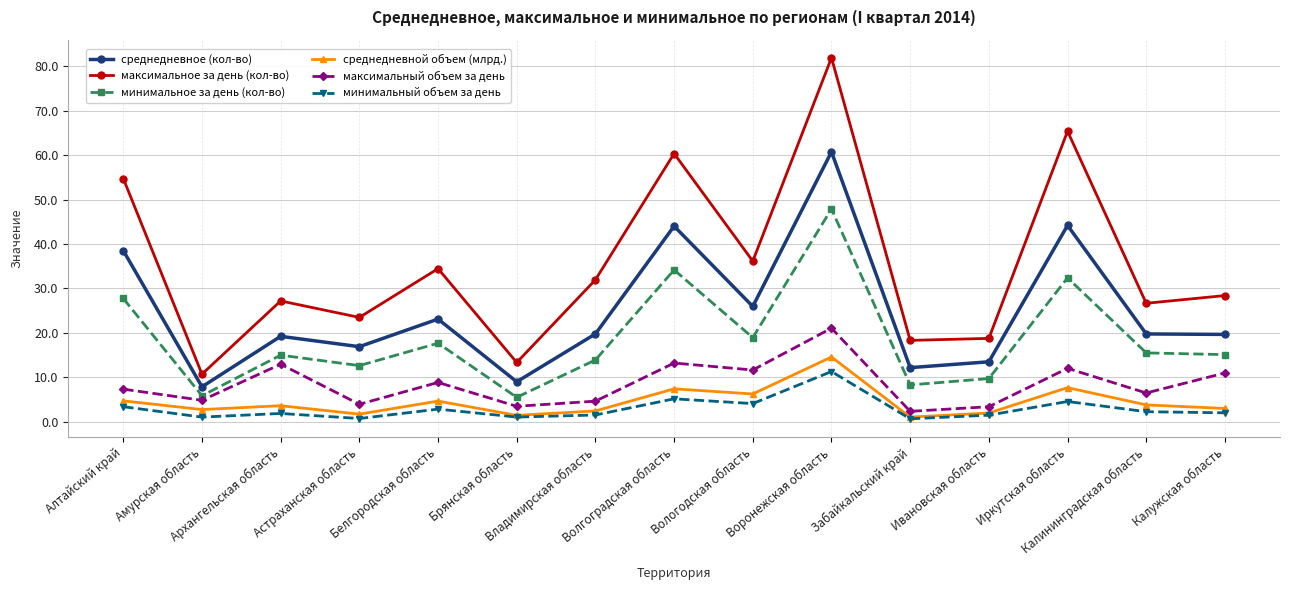

Which series has the largest range (max minus min)?

максимальное за день (кол-во)